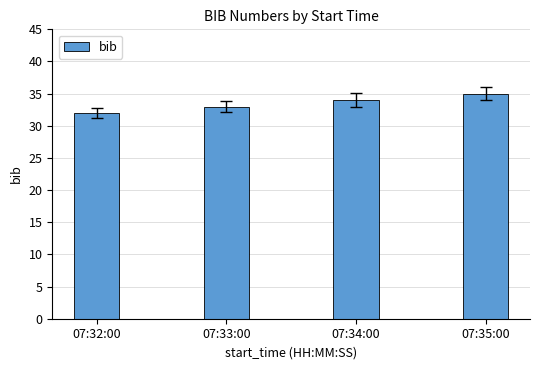

What is the change in value from 07:32:00 to 07:35:00?

+3